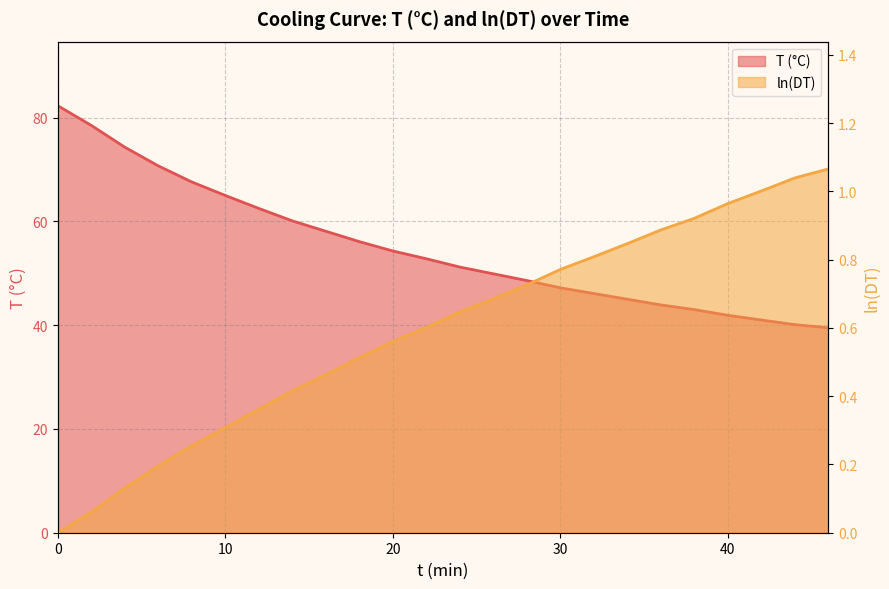

What is the difference between the highest and lowest values at 6?

70.5